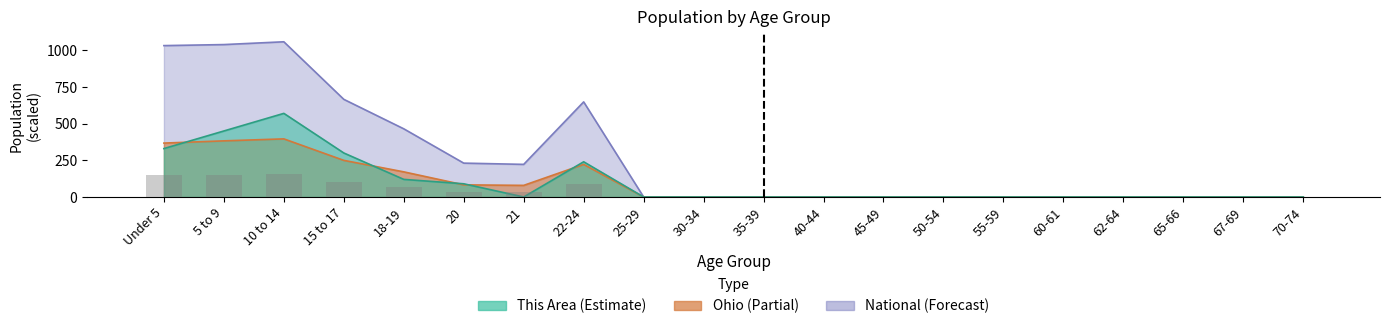

Where is This Area (Estimate) nearest to the value 285?

15 to 17